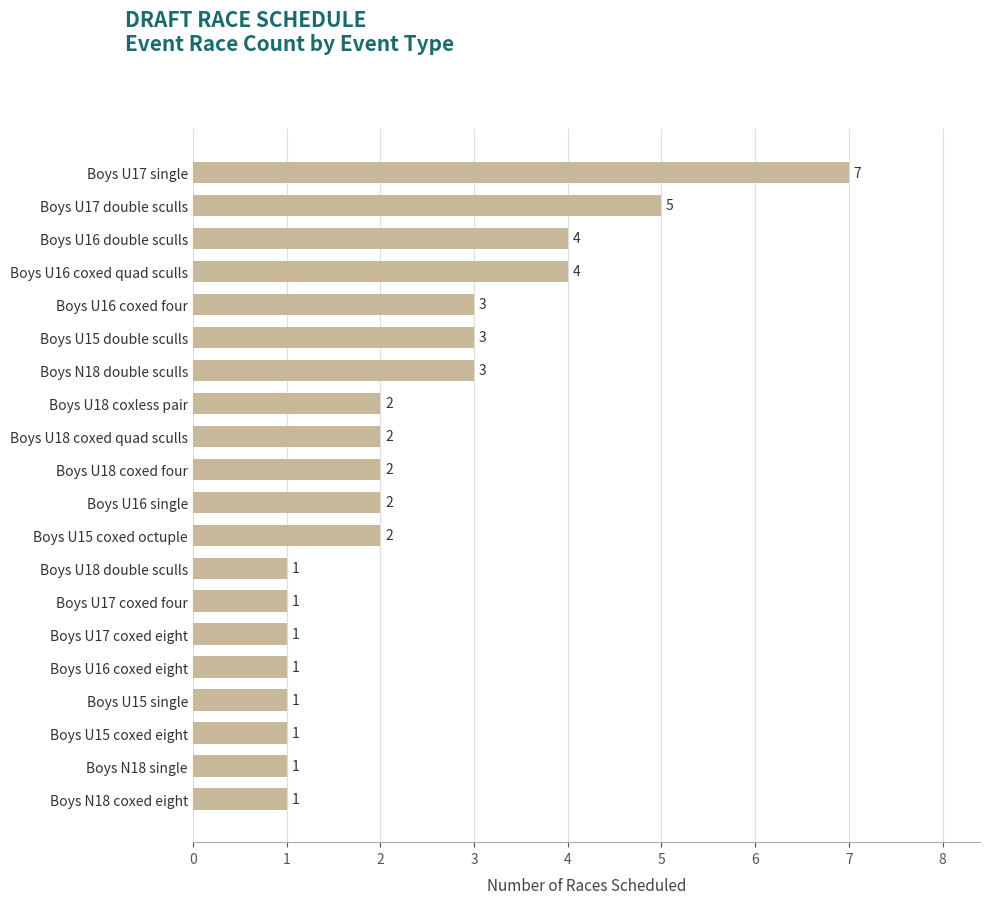

What is the difference between the maximum and minimum values?

6